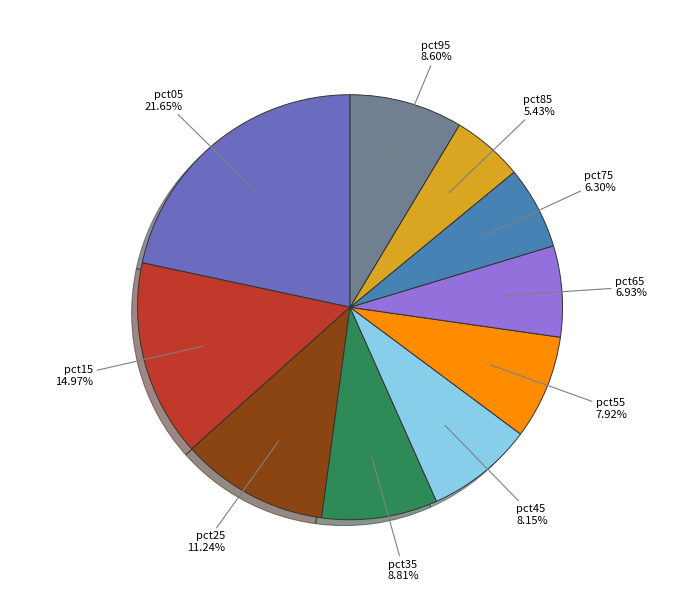

Is there any slice that represents more than half of the pie?

No